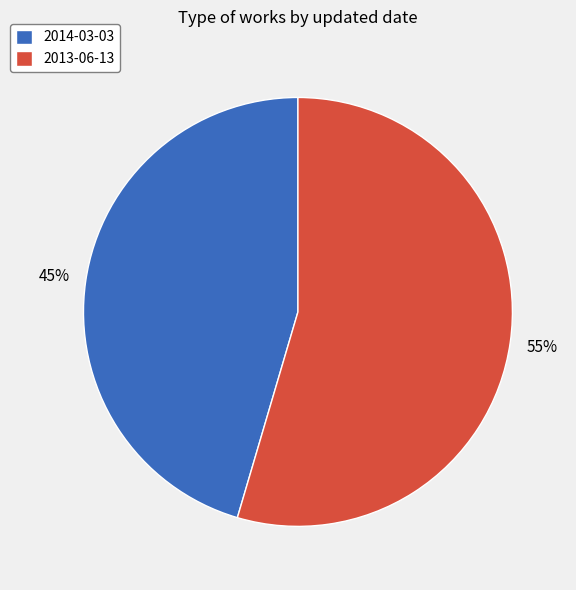

Which has a higher value, 2014-03-03 or 2013-06-13?

2013-06-13